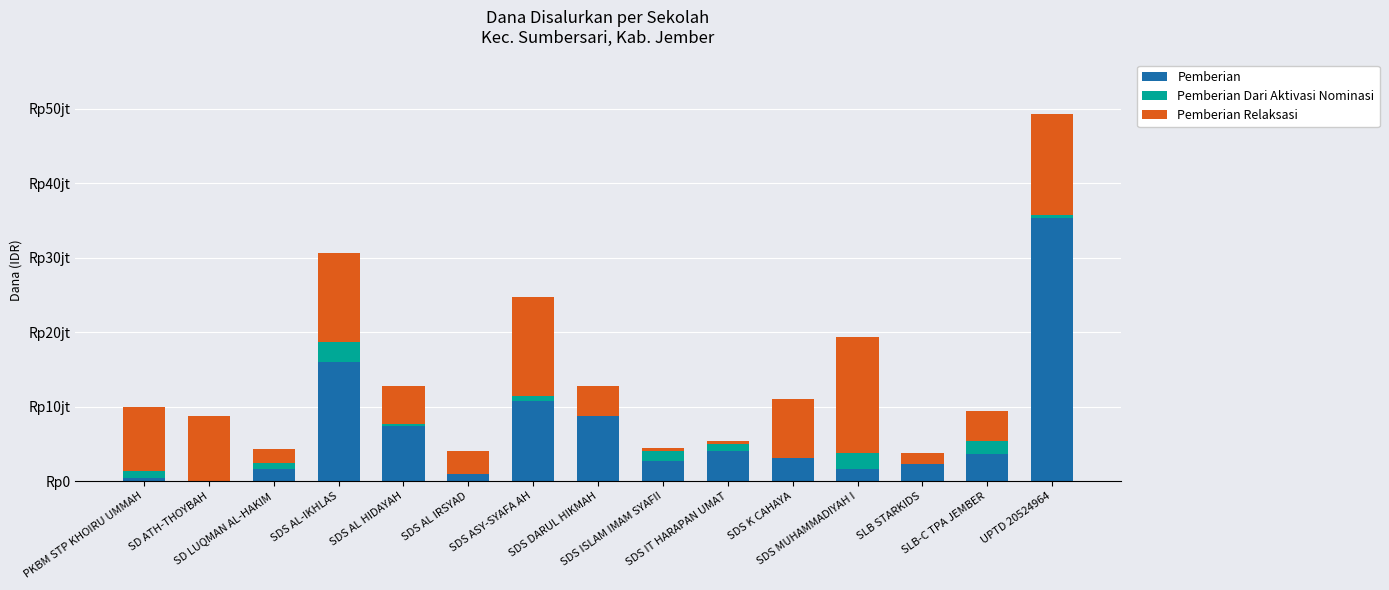

Are the bars horizontal?

No